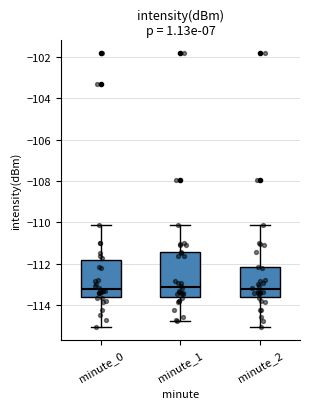

Reading left to right, transcribe this box plot: for each box, give where its median line is, the range the box spans, and where its two whiskers end, as read against the y-axis. The values are not printed on the chart, so give them approximately, as read against the axis.

minute_0: median -113.2, box -113.6 to -111.8, whiskers -115.0 to -110.2
minute_1: median -113.2, box -113.6 to -111.4, whiskers -114.8 to -110.2
minute_2: median -113.2, box -113.6 to -112.2, whiskers -115.0 to -110.2